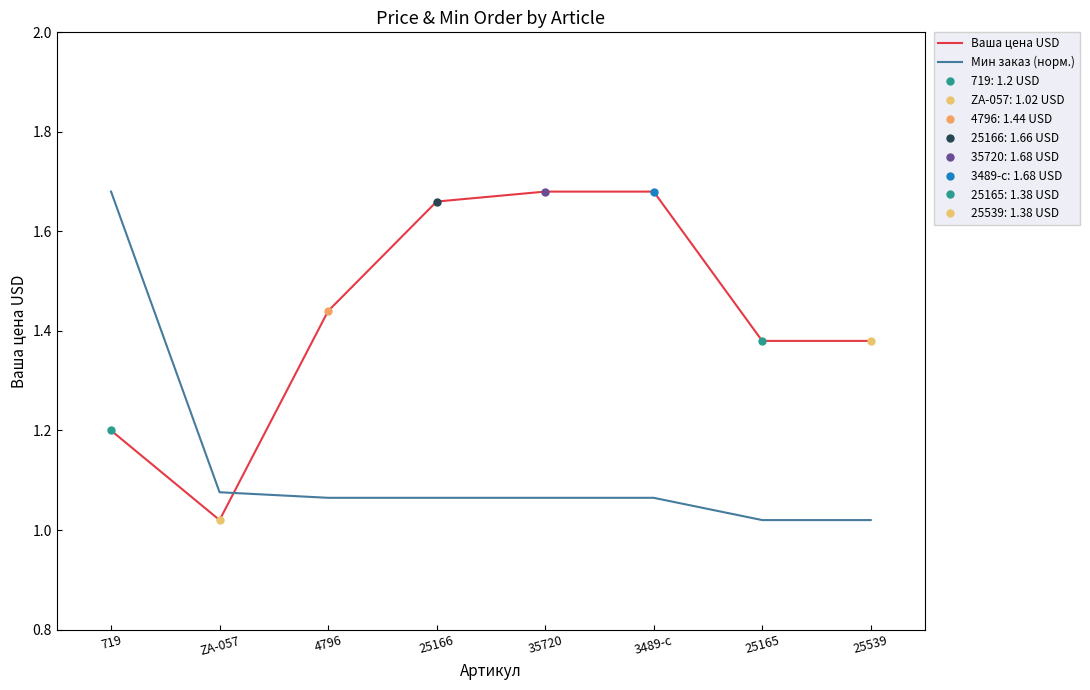

Is the value of Мин заказ (норм.) at 3489-с greater than the value of Ваша цена USD at 719?

No